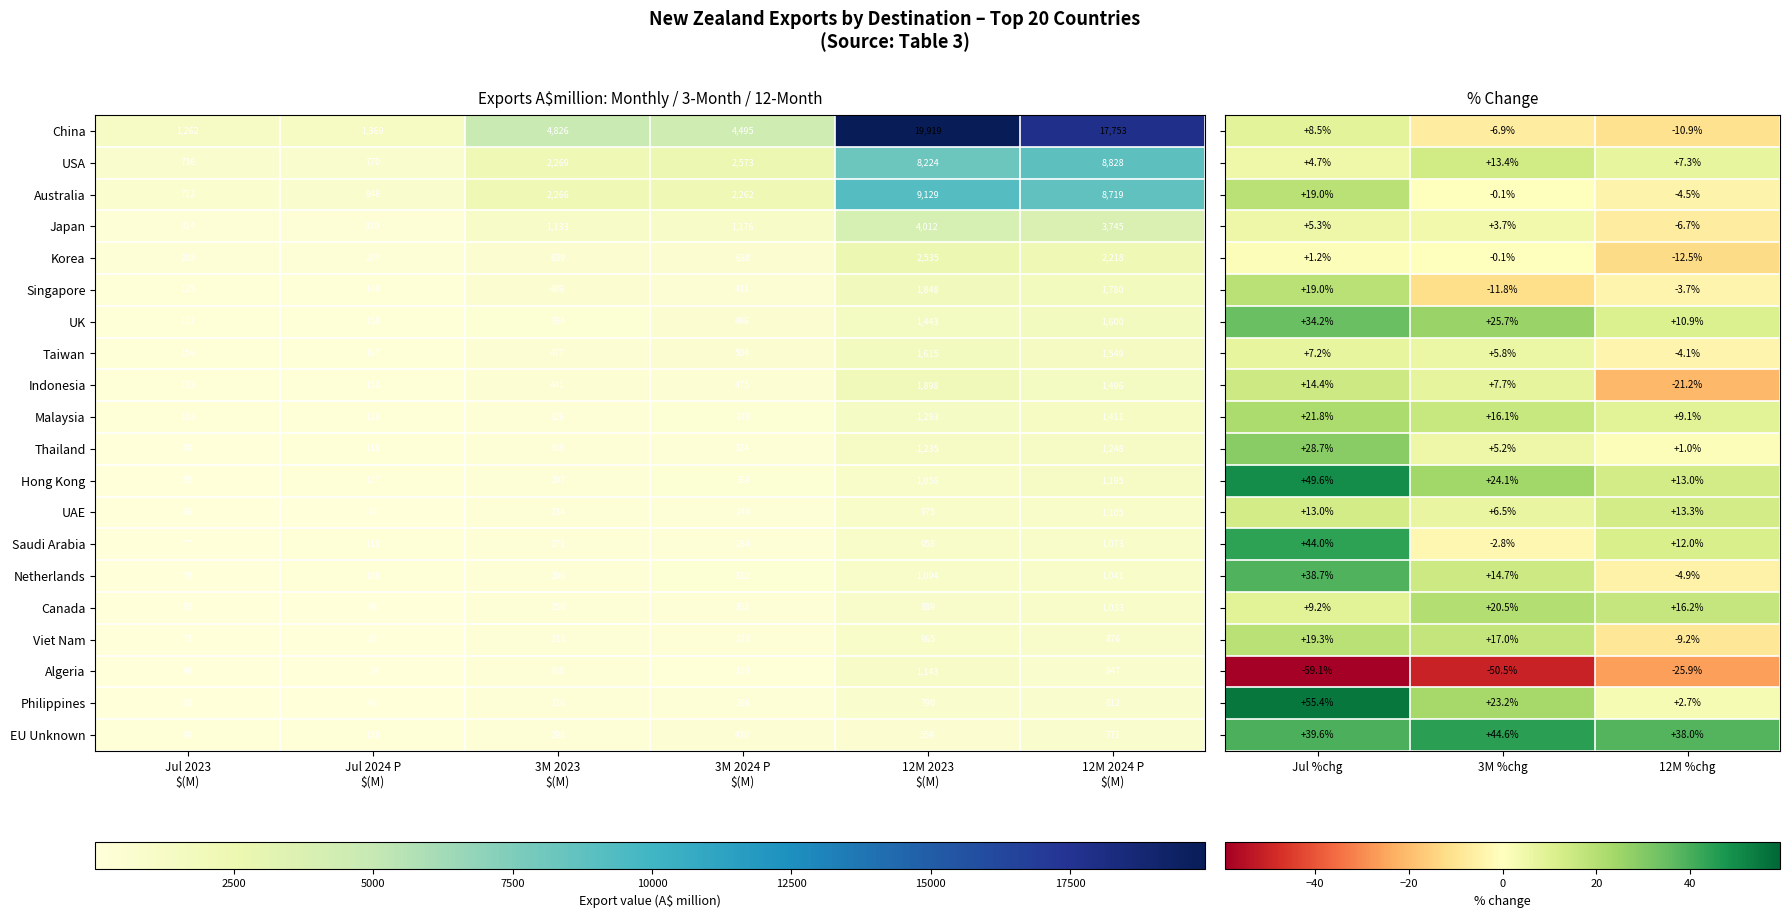

What is the difference between the maximum and minimum values in the EU Unknown series?

672